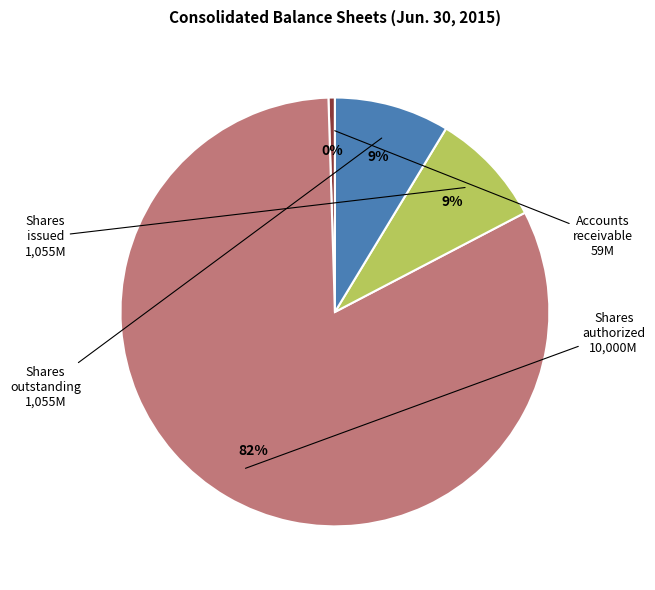

To the nearest percent, what is the average slice percentage?

25%